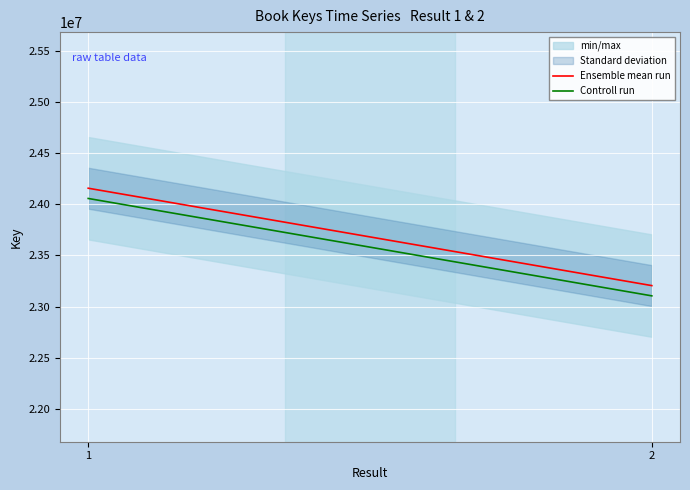

Which label corresponds to the largest value in the chart?

1